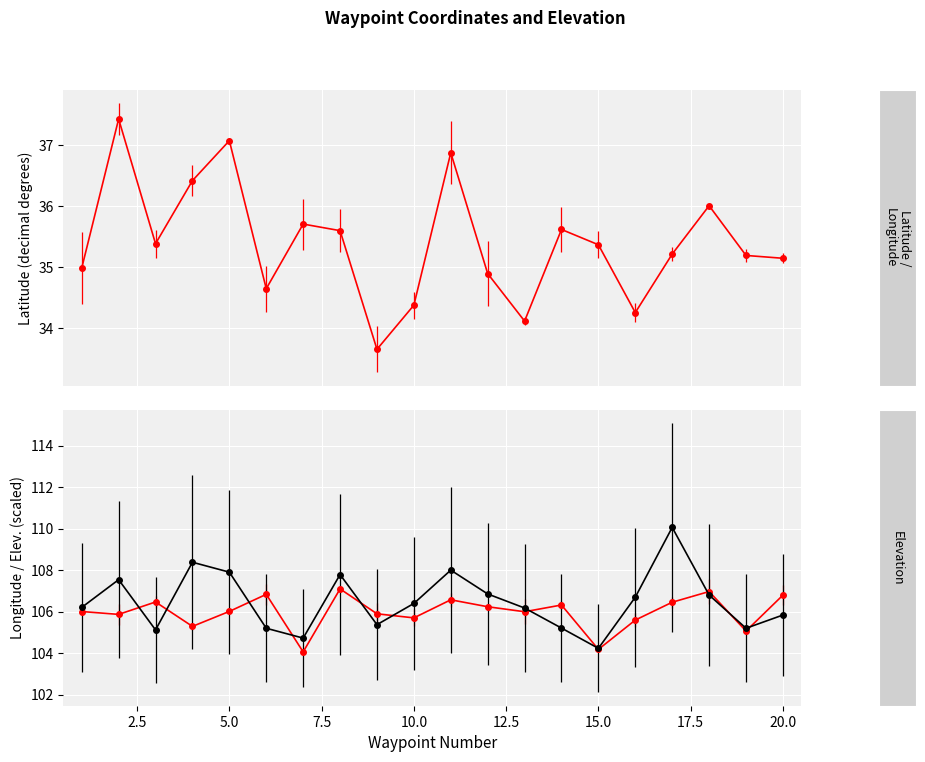

Reading left to right, what are all the values shown in this chart?

Latitude [decimal degrees]: 35.0	37.4	35.4	36.4	37.1	34.6	35.7	35.6	33.6	34.4	36.9	34.9	34.1	35.6	35.4	34.3	35.2	36.0	35.2	35.1
Longitude [decimal degrees]: 106.0	105.9	106.5	105.3	106.0	106.8	104.1	107.1	105.9	105.7	106.6	106.2	106.0	106.3	104.2	105.6	106.5	107.0	105.1	106.8
Elevation [Feet]: 106.2	107.5	105.1	108.4	107.9	105.2	104.7	107.8	105.4	106.4	108.0	106.9	106.2	105.2	104.2	106.7	110.1	106.8	105.2	105.8